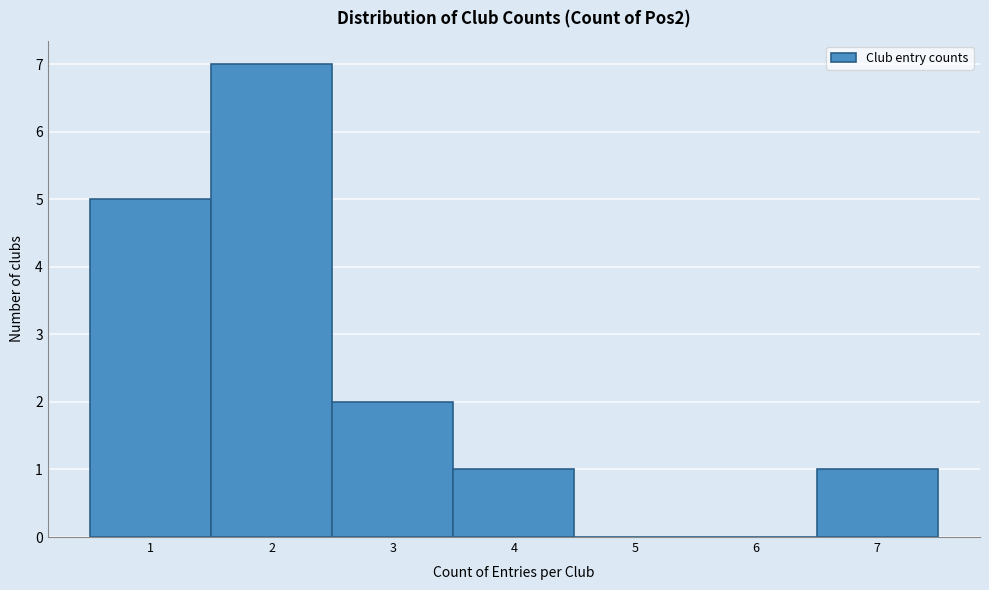

Reading left to right, list every bar in this chart as the range it spans on the x-axis followed by its height. The values are not printed on the chart, so give them approximately, as read against the axis.

0.5 to 1.5: 5
1.5 to 2.5: 7
2.5 to 3.5: 2
3.5 to 4.5: 1
4.5 to 5.5: 0
5.5 to 6.5: 0
6.5 to 7.5: 1